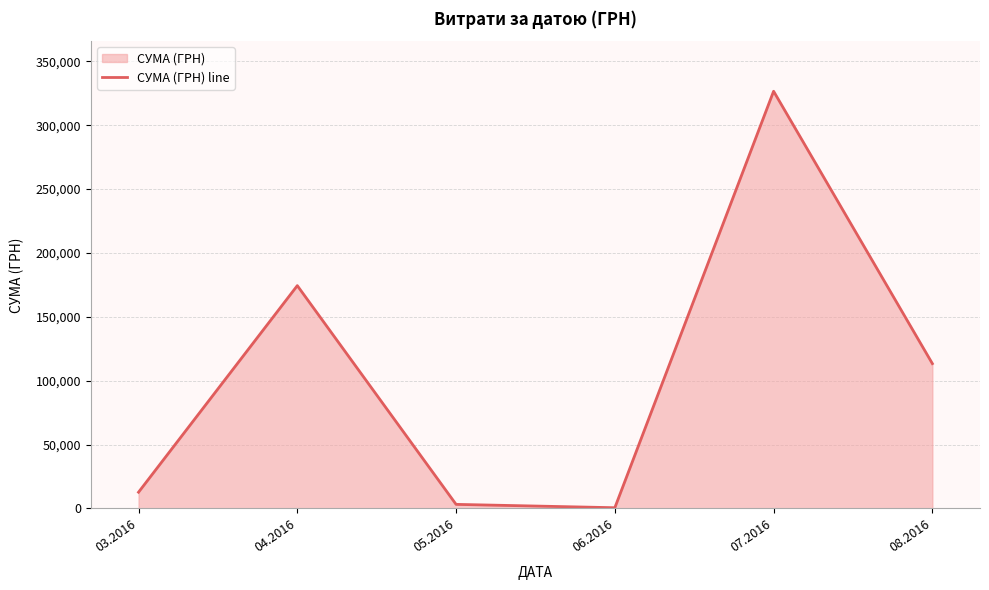

List the labels in order of value, smallest first.

06.2016, 05.2016, 03.2016, 08.2016, 04.2016, 07.2016